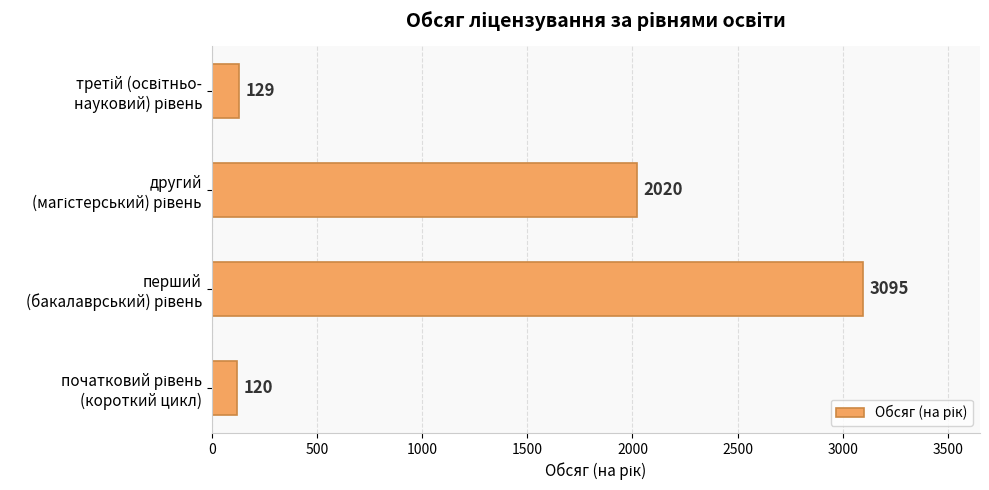

What is the difference between the second highest and second lowest values?

1891